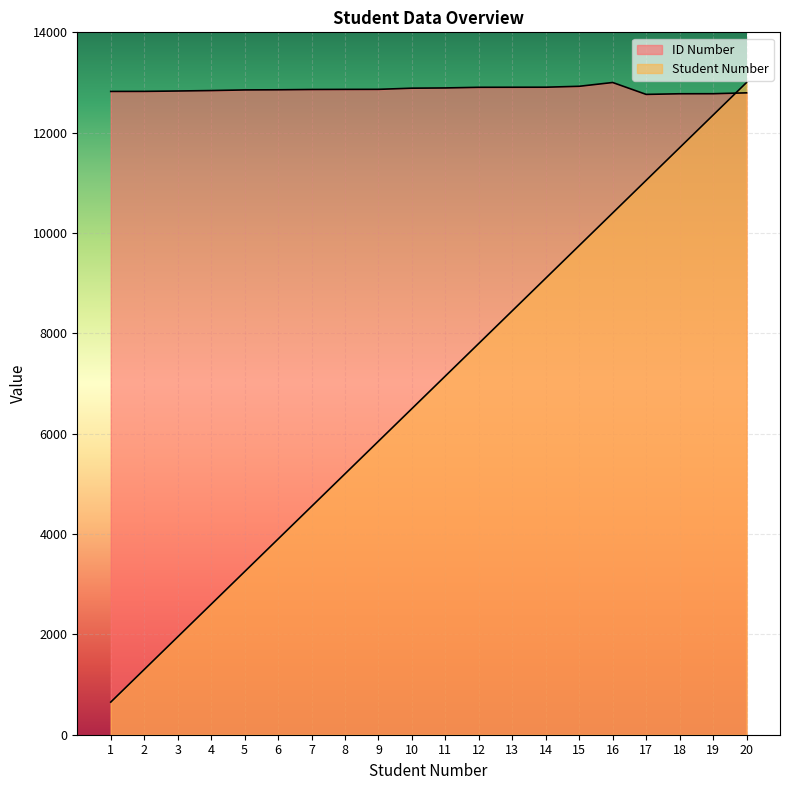

What is the minimum value for ID Number?

12762.9